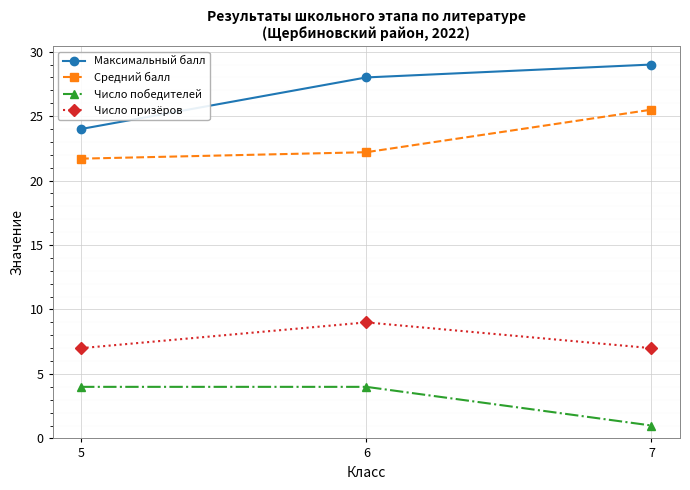

Rank the series by their maximum value, from highest to lowest.

Максимальный балл, Средний балл, Число призёров, Число победителей